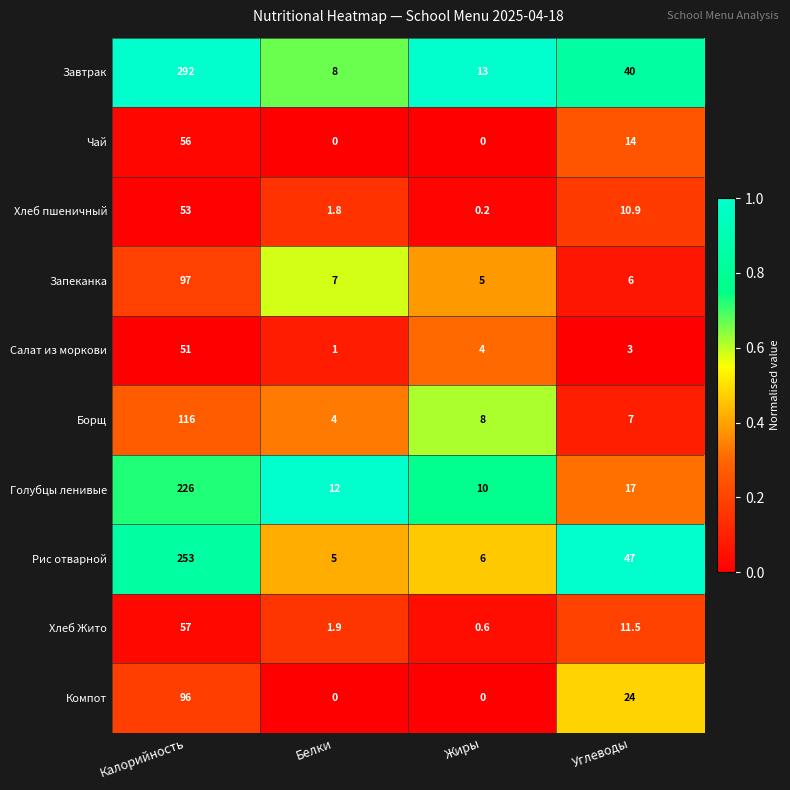

What is the total value across all series at Белки?

40.7